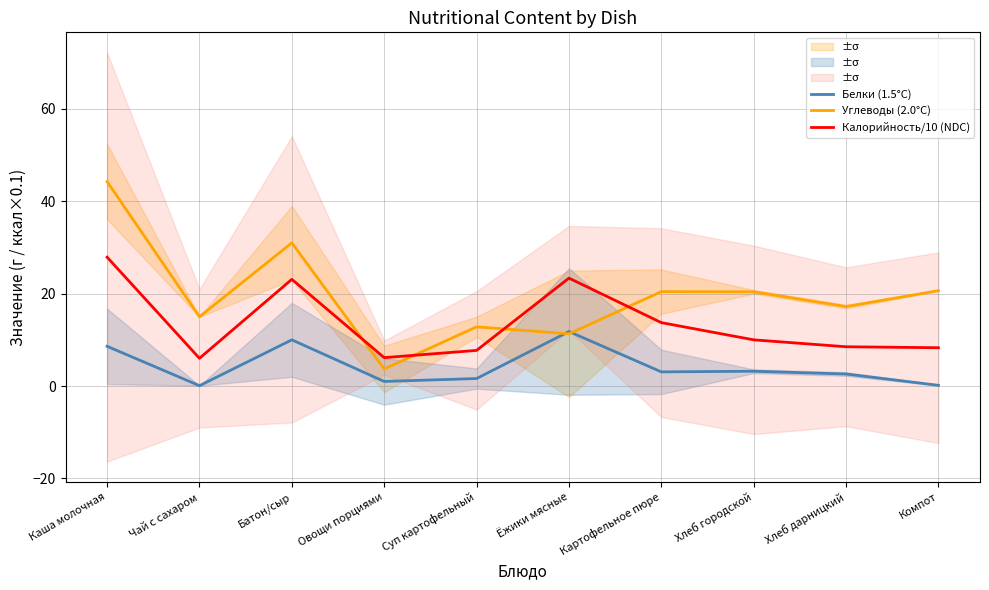

At Картофельное пюре, list the series in order from largest to smallest.

Углеводы (2.0°C), Калорийность/10 (NDC), Белки (1.5°C)